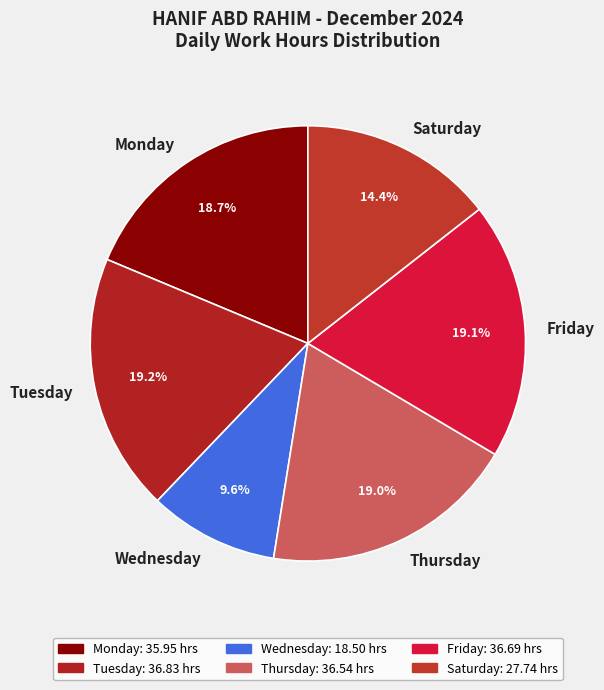

What is the ratio of the value at Saturday to the value at Monday?

0.8